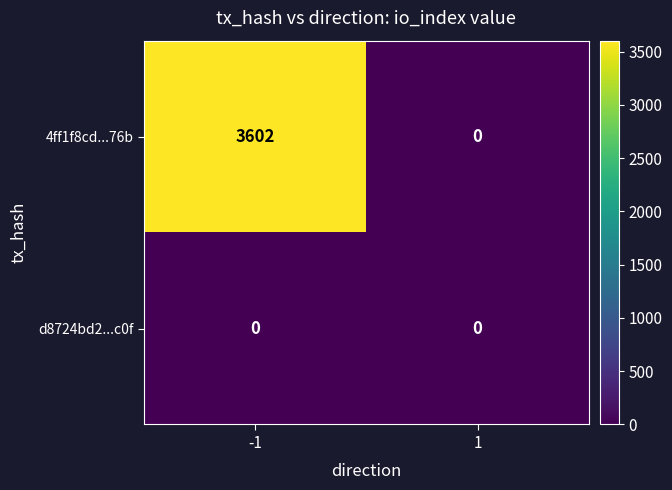

True or false: 4ff1f8cd...76b has a value of 0 at 1.

True